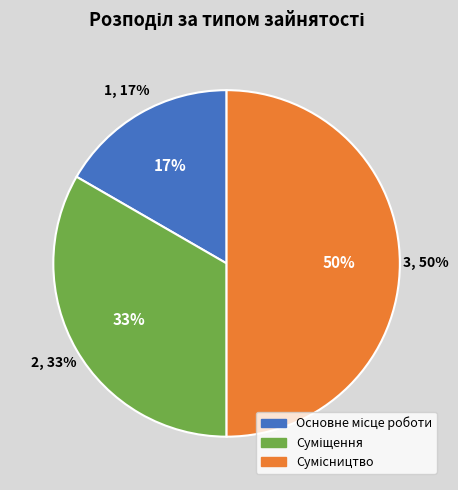

What is the change in value from Суміщення to Сумісництво?

+1